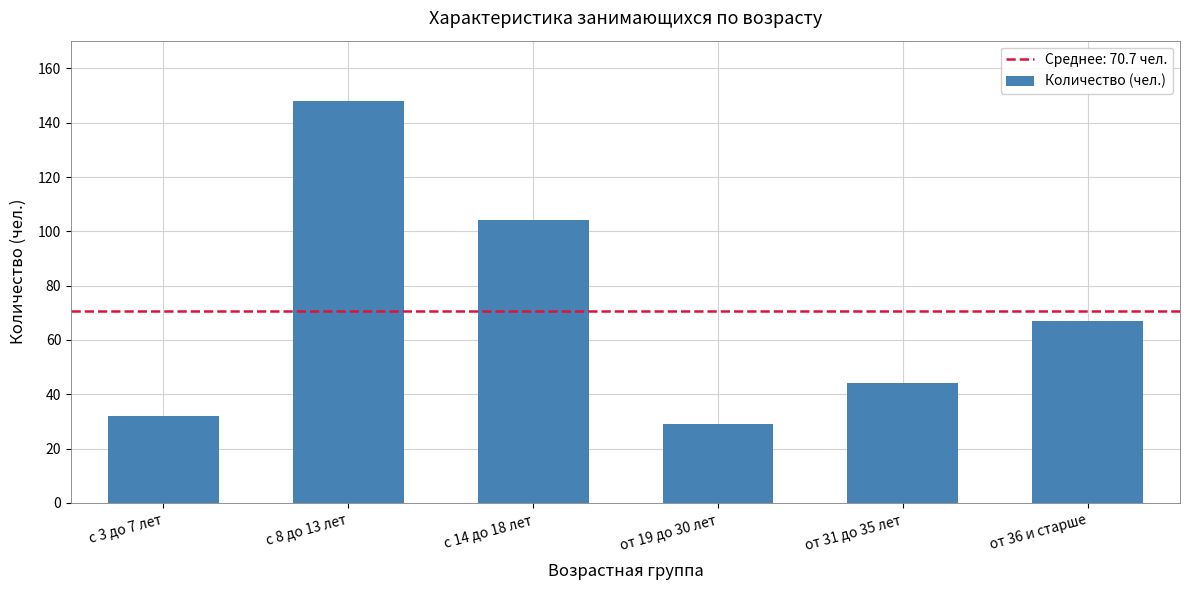

List the labels in order of value, smallest first.

от 19 до 30 лет, с 3 до 7 лет, от 31 до 35 лет, от 36 и старше, с 14 до 18 лет, с 8 до 13 лет